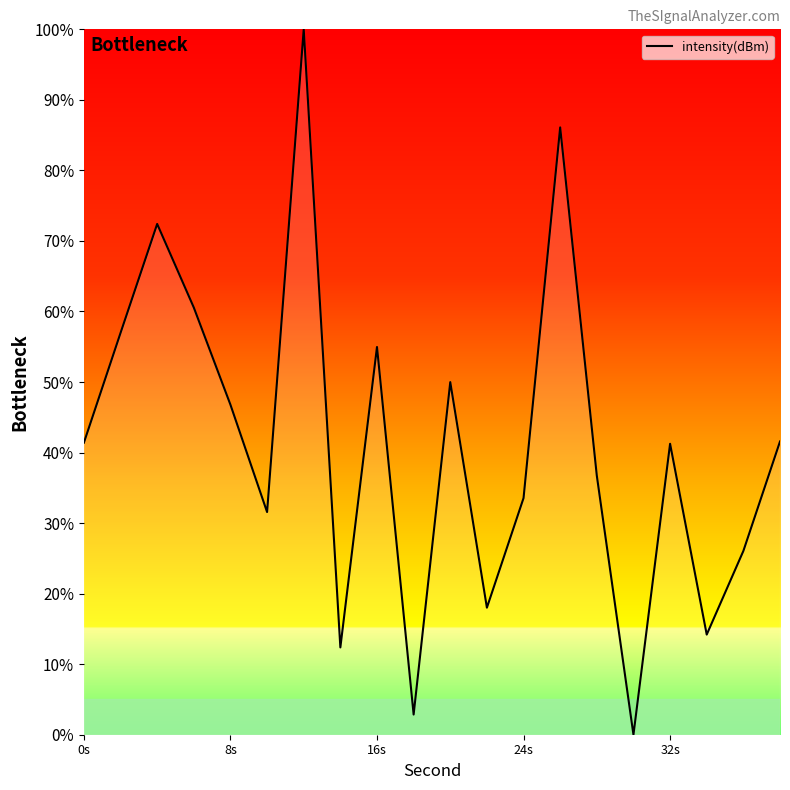

What is the maximum value shown in the chart?

100.0